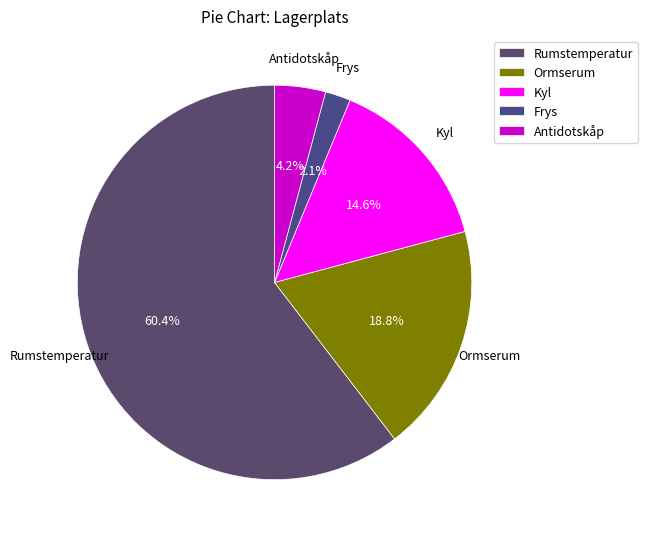

What is the majority slice?

Rumstemperatur